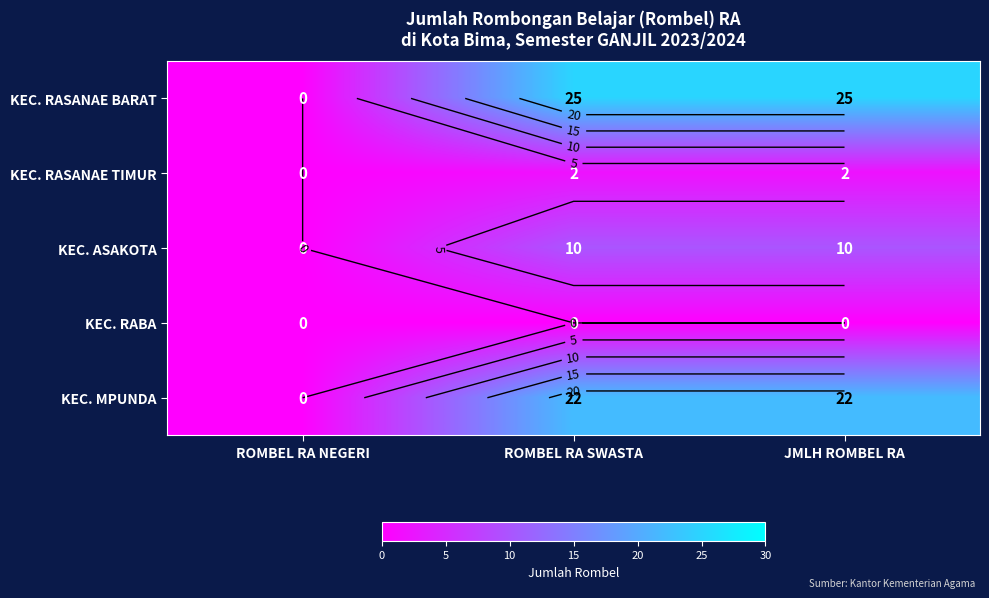

What is the average value of the KEC. RASANAE BARAT series?

17